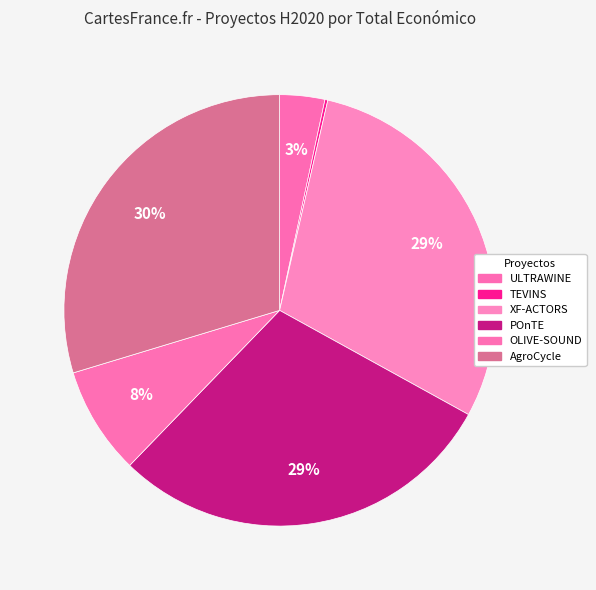

How many slices are in this pie chart?

6